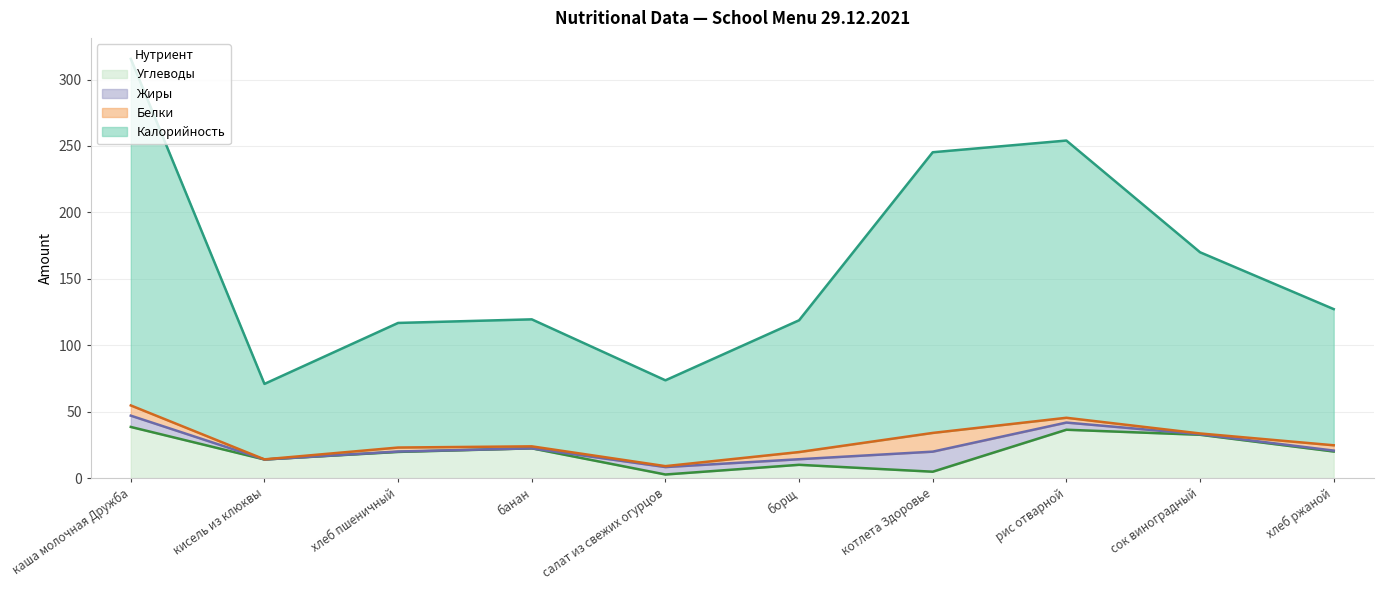

What is the sum of all Углеводы values?

201.1